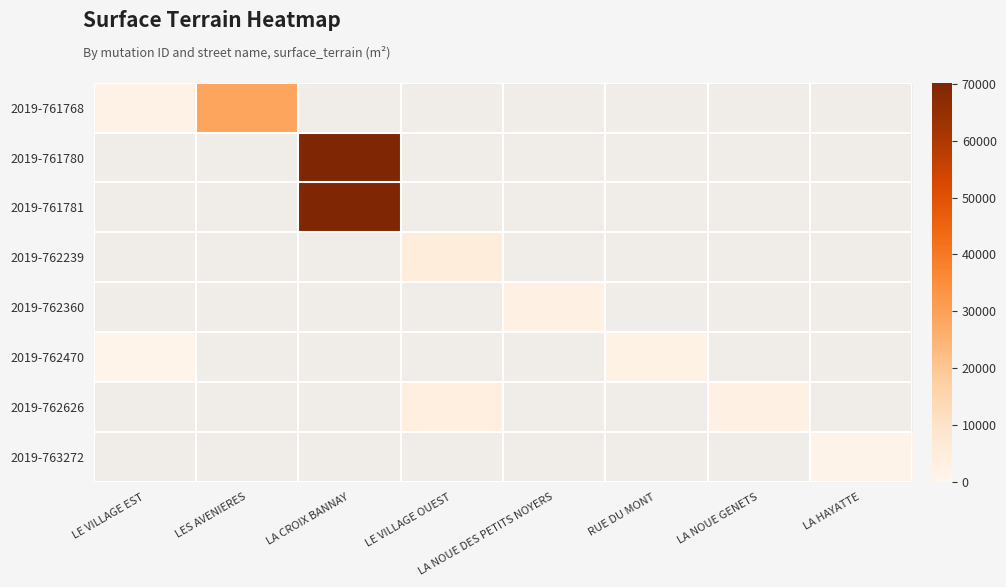

What is the spread (max minus min) of values at LE VILLAGE EST?

980.0